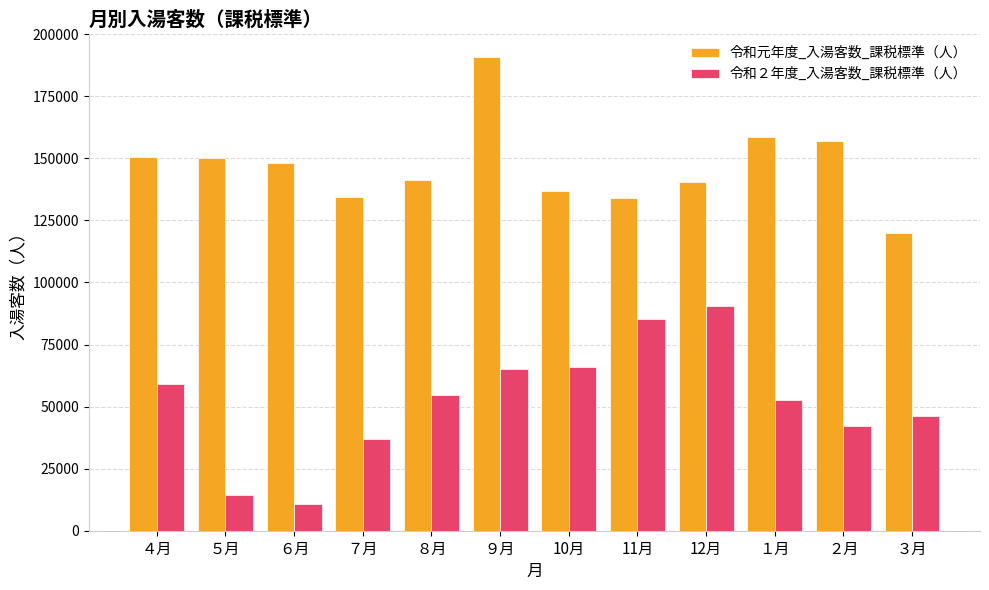

What position from the left is 10月?

7